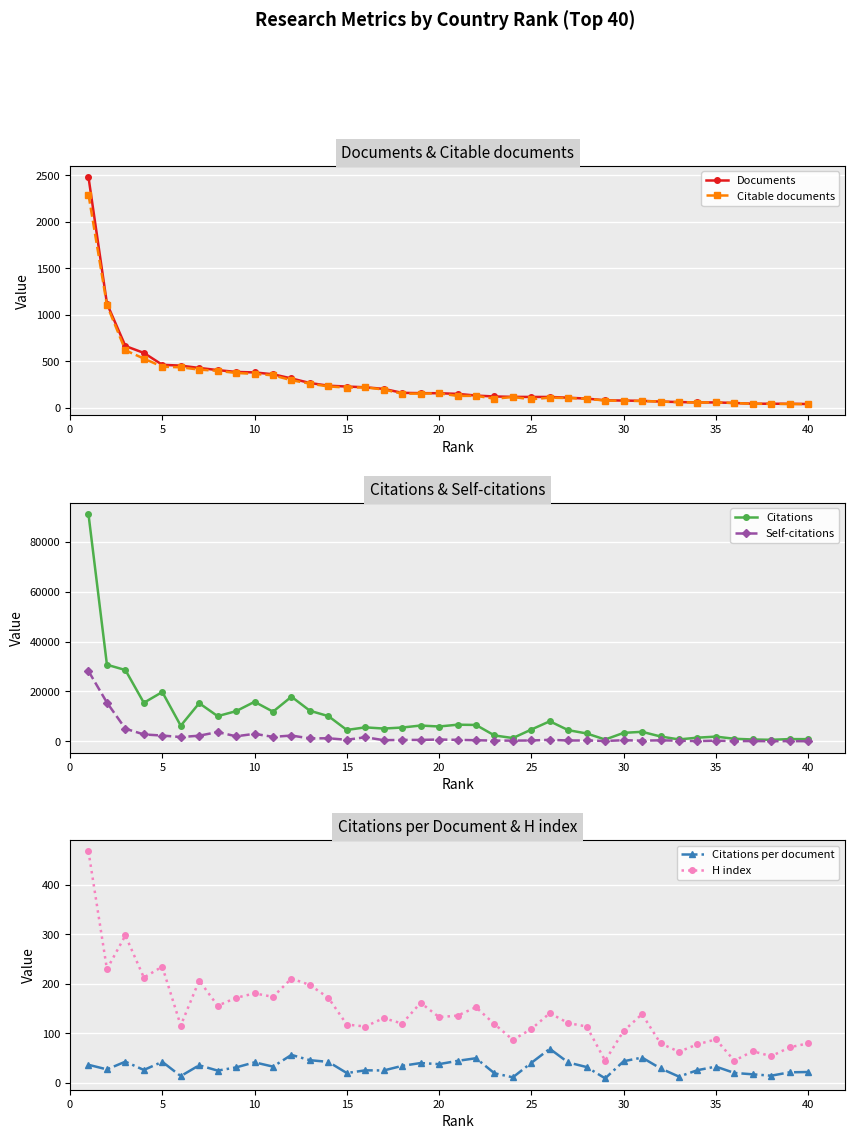

What is the minimum value shown in the chart?

9.2